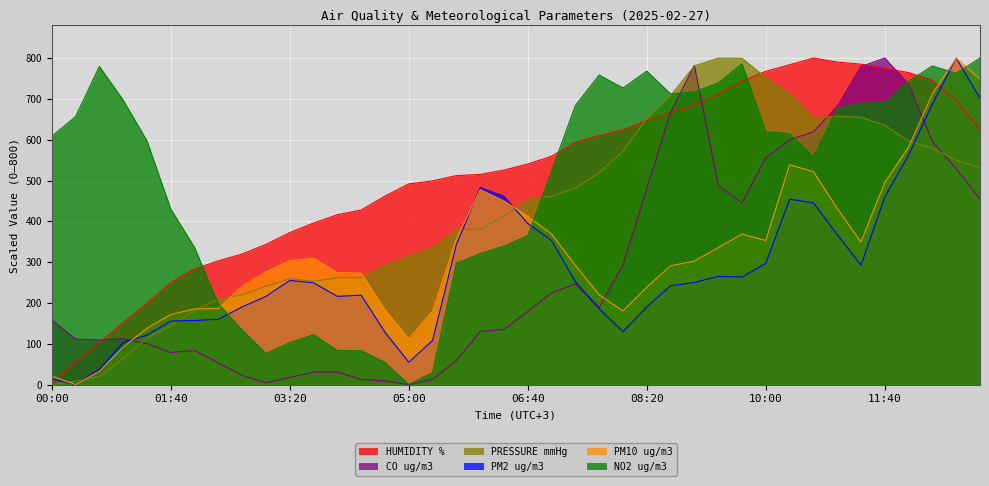

Count the number of categories in the chart.

40